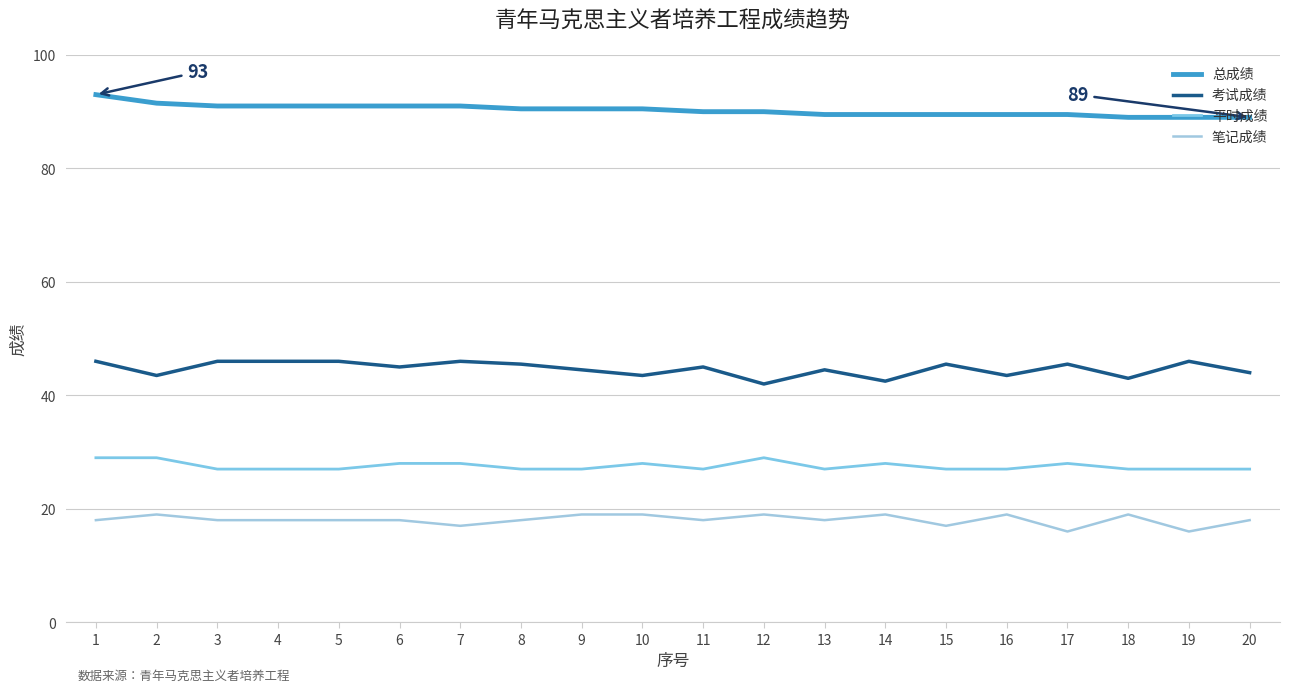

Reading right to left, list all the values displayed in this chart.

总成绩: 89.0	89.0	89.0	89.5	89.5	89.5	89.5	89.5	90.0	90.0	90.5	90.5	90.5	91.0	91.0	91.0	91.0	91.0	91.5	93.0
考试成绩: 44.0	46.0	43.0	45.5	43.5	45.5	42.5	44.5	42.0	45.0	43.5	44.5	45.5	46.0	45.0	46.0	46.0	46.0	43.5	46.0
平时成绩: 27.0	27.0	27.0	28.0	27.0	27.0	28.0	27.0	29.0	27.0	28.0	27.0	27.0	28.0	28.0	27.0	27.0	27.0	29.0	29.0
笔记成绩: 18.0	16.0	19.0	16.0	19.0	17.0	19.0	18.0	19.0	18.0	19.0	19.0	18.0	17.0	18.0	18.0	18.0	18.0	19.0	18.0